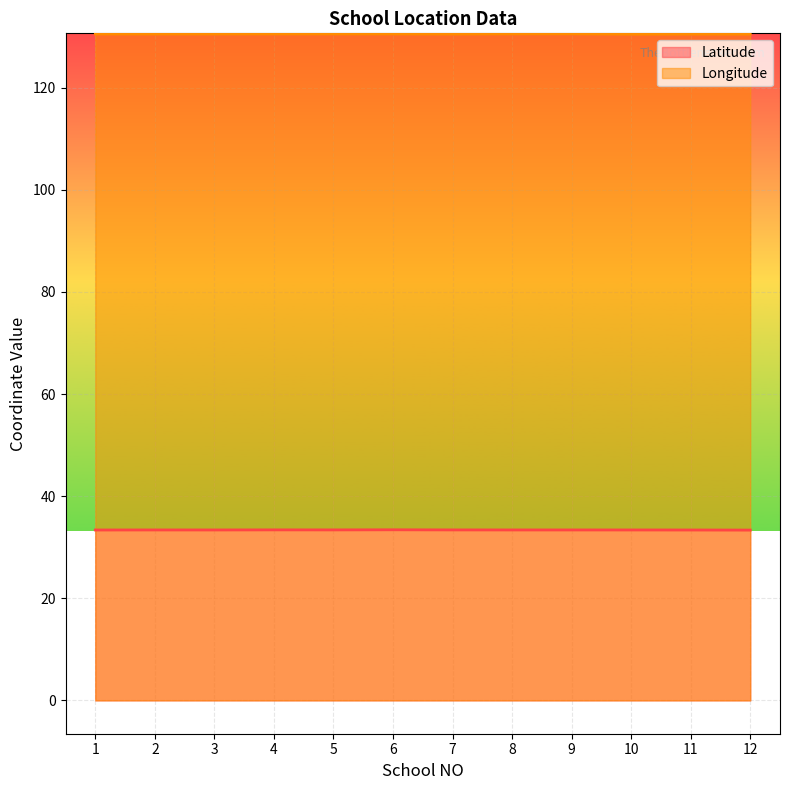

What is the value of the Longitude point at the 10th from the left?

130.5